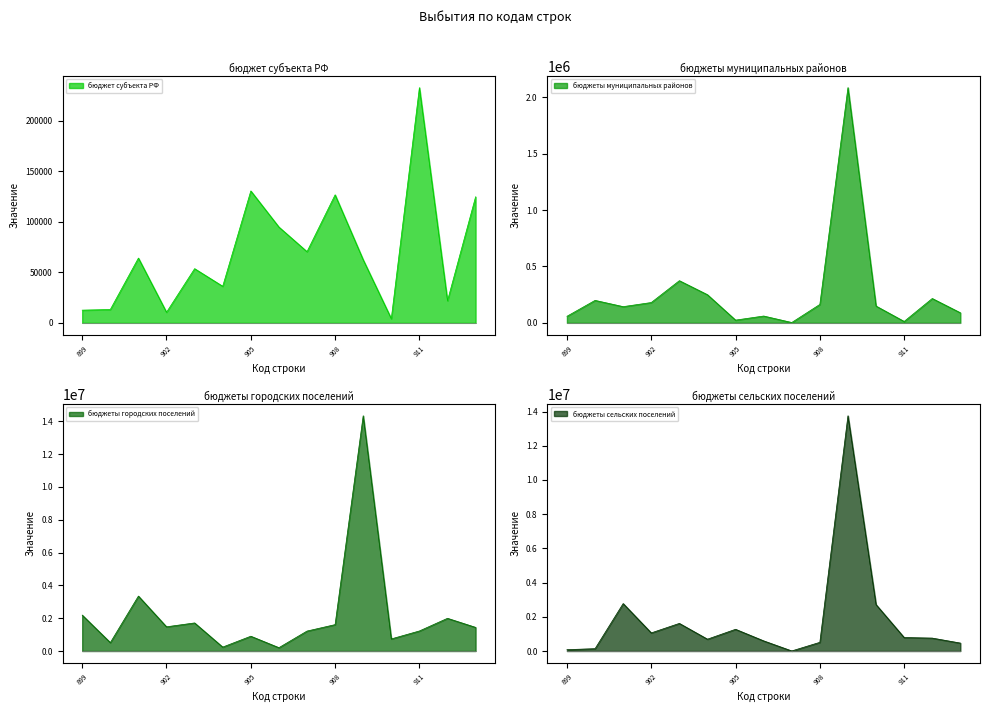

True or false: бюджет ТГФОМС and бюджеты сельских поселений intersect in this chart.

False